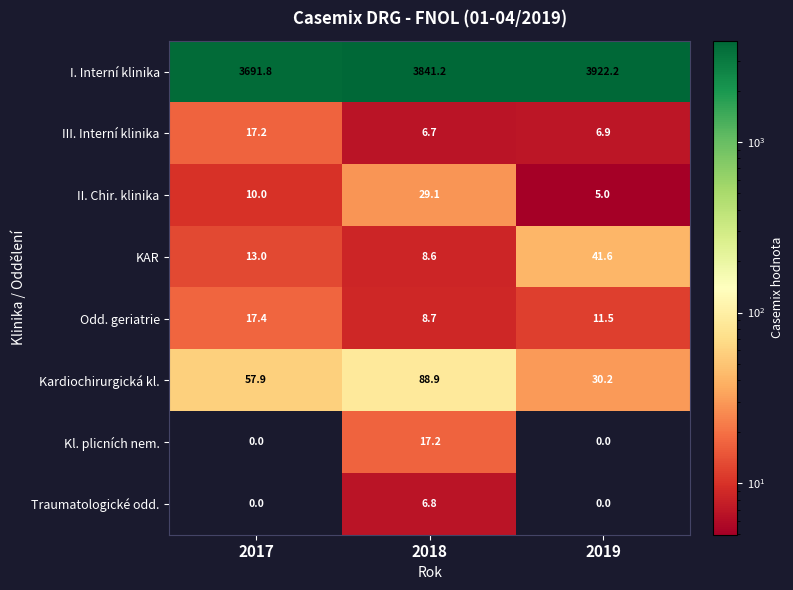

The value of Kl. plicních nem. at 2019 is 0.0. True or false?

True